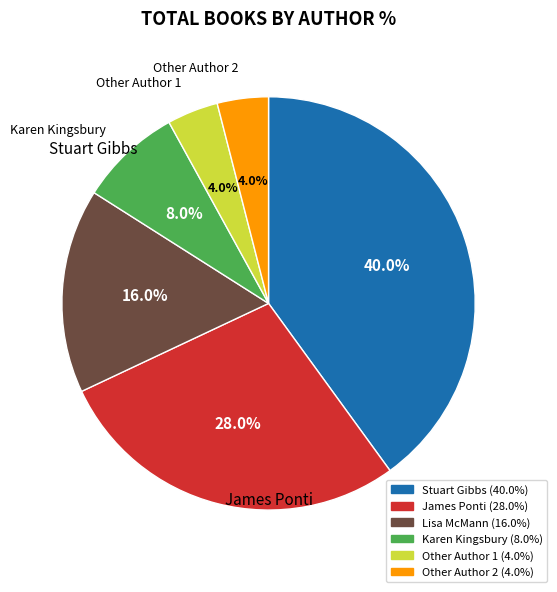

Is there a majority slice in this chart?

No